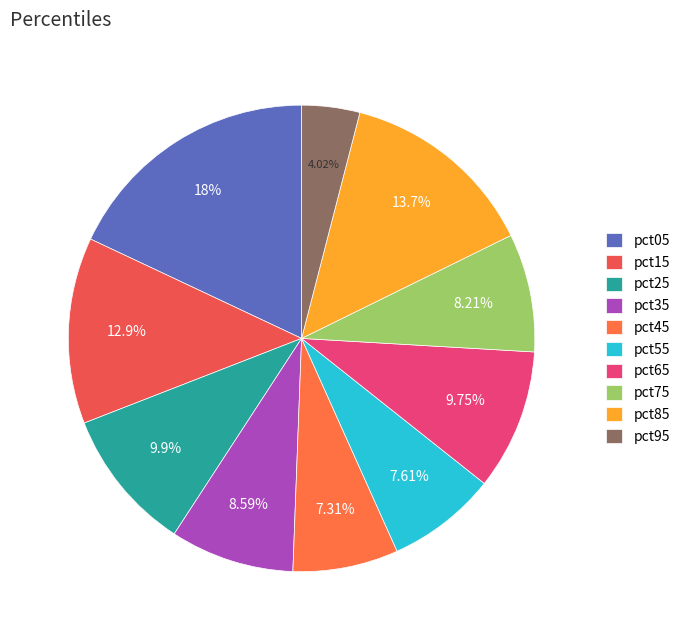

Count the number of slices in the pie.

10